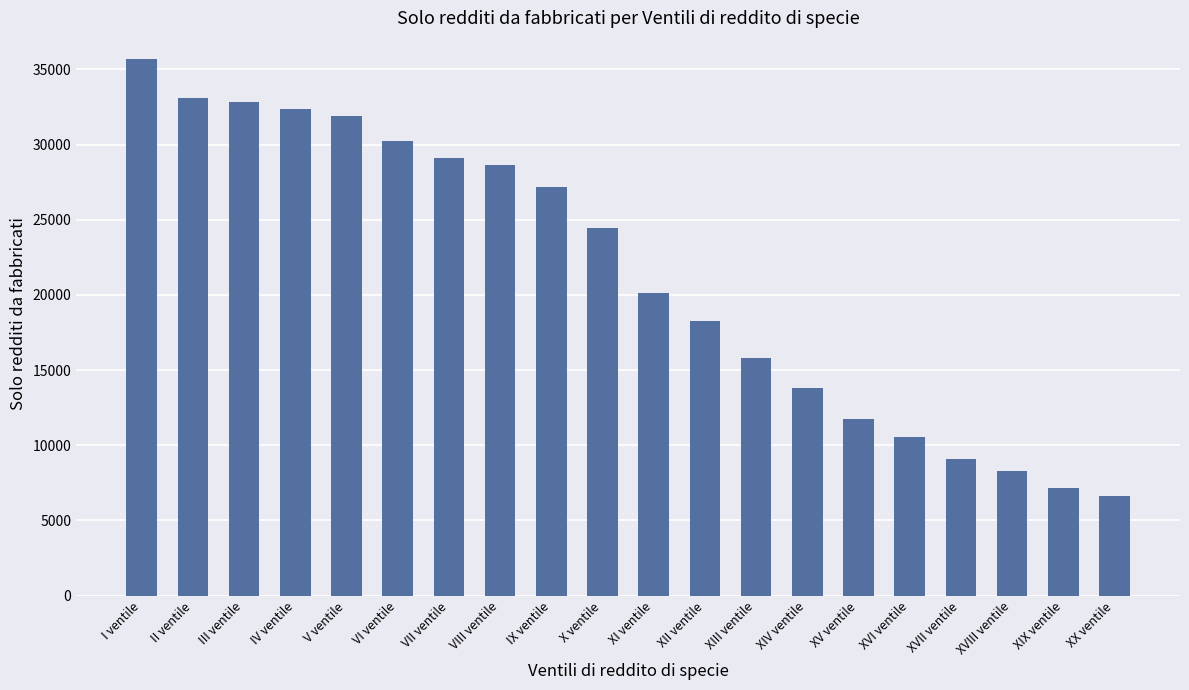

At which category does the chart reach its peak across all series?

I ventile